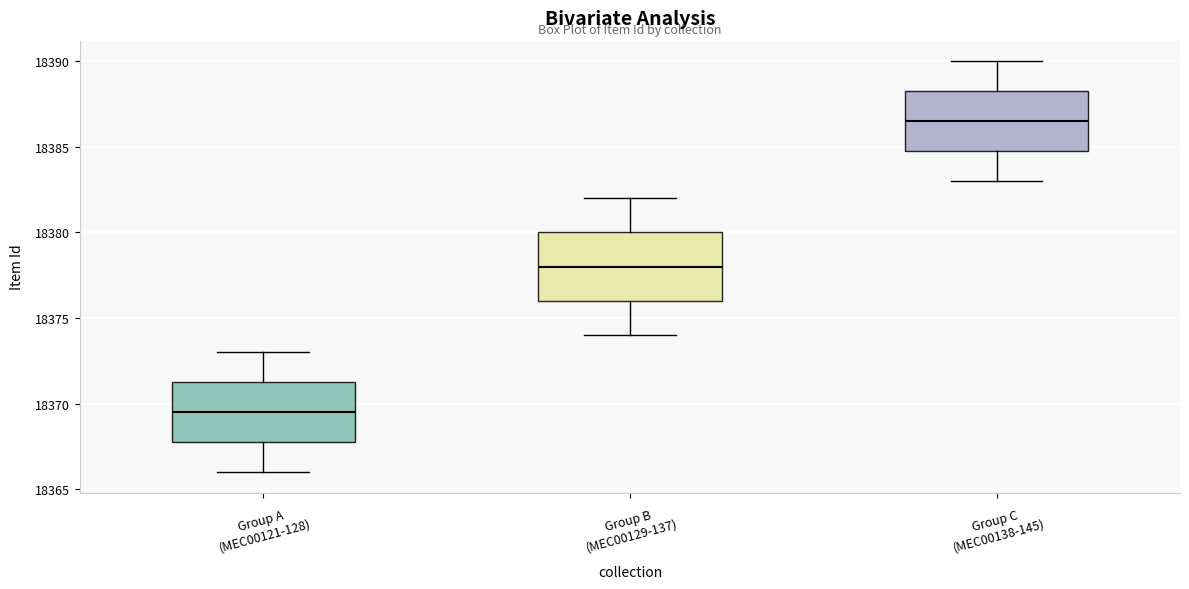

Reading left to right, transcribe this box plot: for each box, give where its median line is, the range the box spans, and where its two whiskers end, as read against the y-axis. The values are not printed on the chart, so give them approximately, as read against the axis.

Group A (MEC00121-128): median 18369.5, box 18368.0 to 18371.5, whiskers 18366.0 to 18373.0
Group B (MEC00129-137): median 18378.0, box 18376.0 to 18380.0, whiskers 18374.0 to 18382.0
Group C (MEC00138-145): median 18386.5, box 18385.0 to 18388.5, whiskers 18383.0 to 18390.0